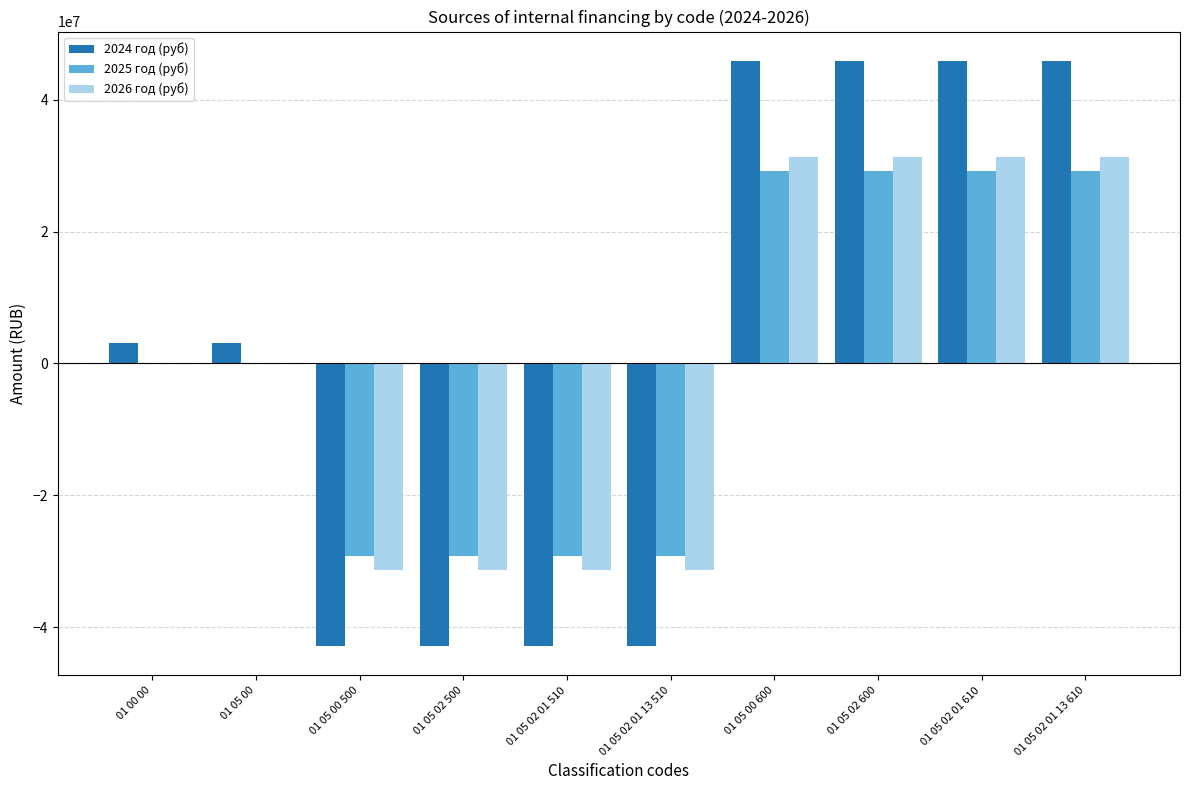

What is the maximum value shown in the chart?

45871700.6